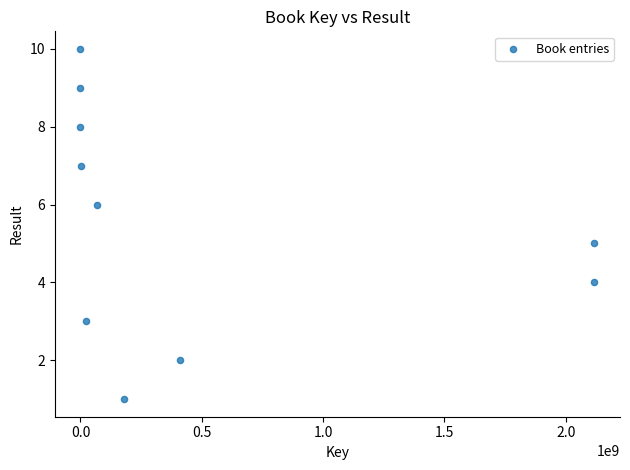

What is the average Y value?

6